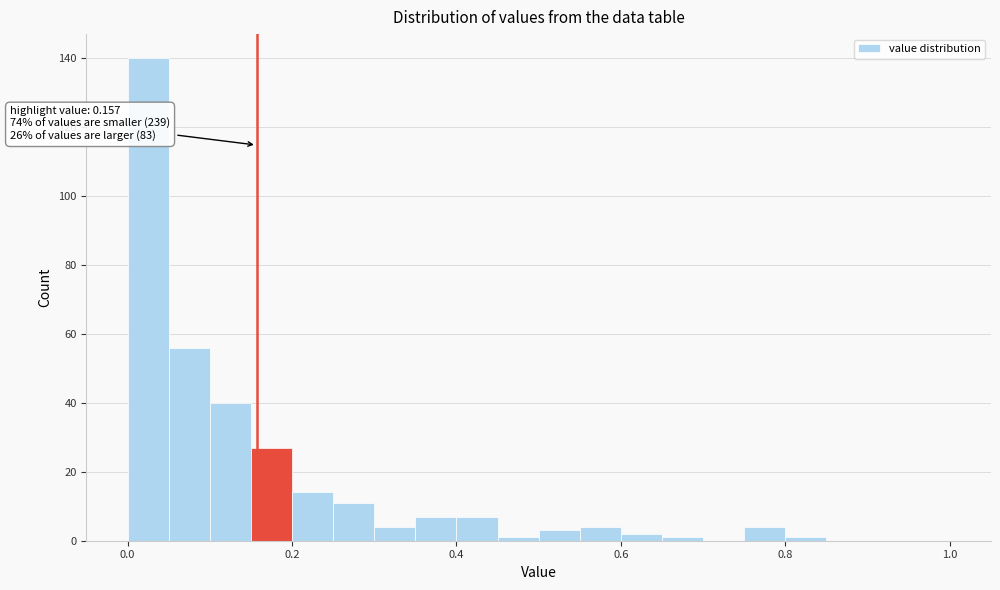

Around what value on the x-axis is the tallest bar? Give the approximate position of its centre, as read against the axis.

0.02